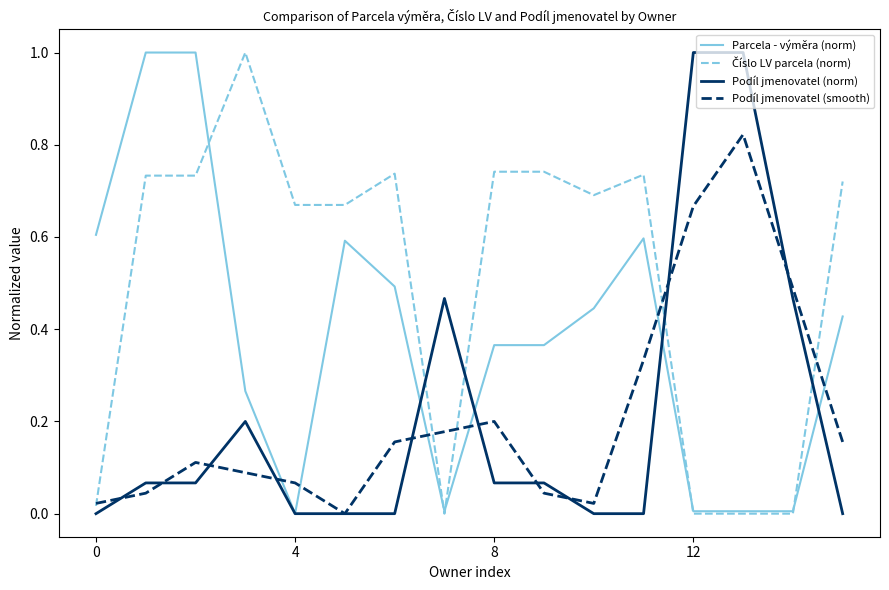

How many lines are shown in the chart?

4